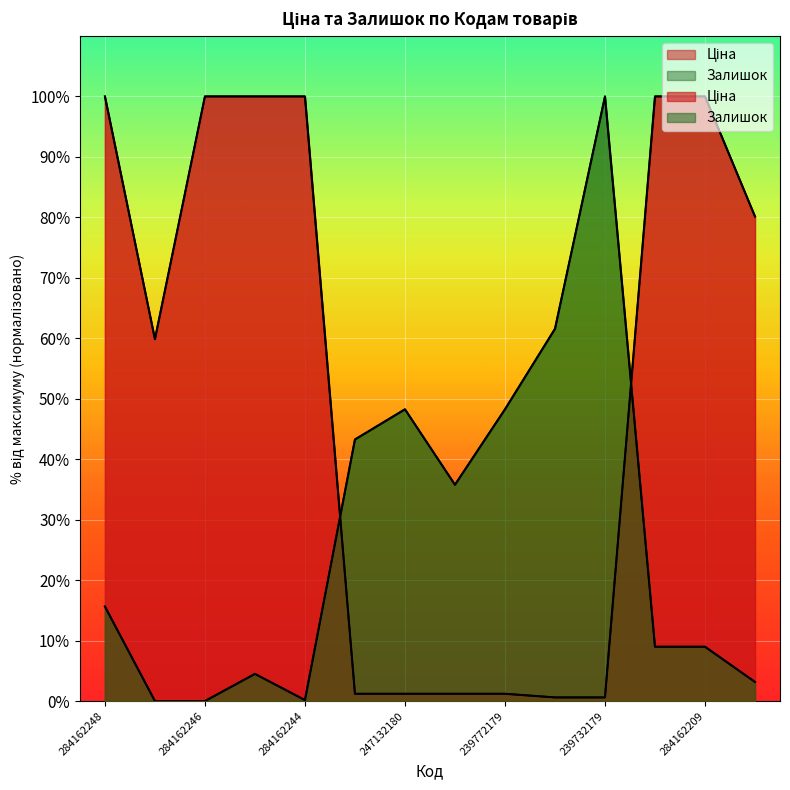

Is it true that Залишок equals 69.4 at 284162246?

False